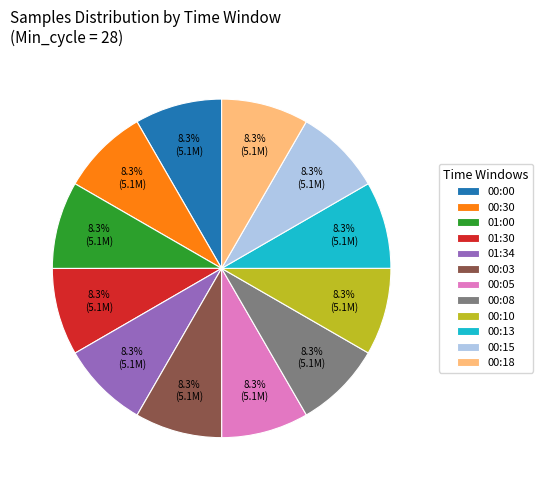

What is the ratio of the value at 01:34 to the value at 00:15?

1.0